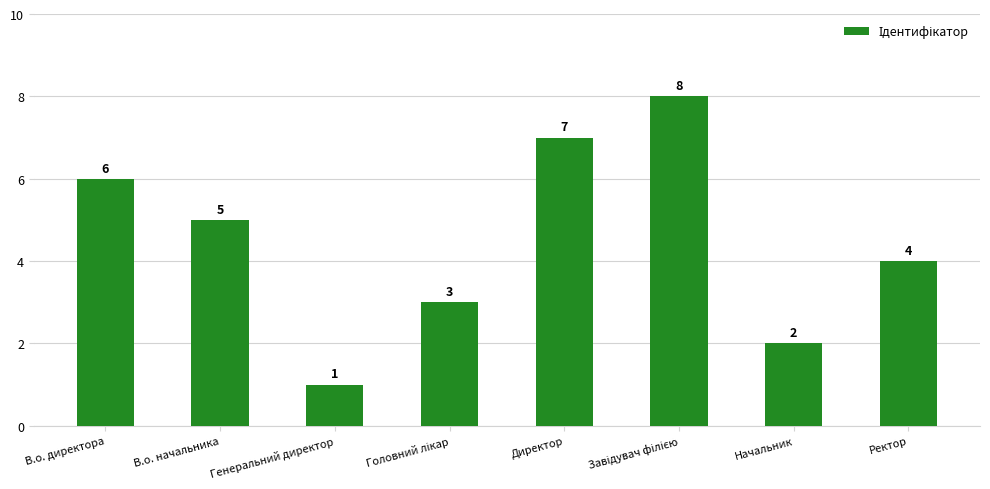

Reading left to right, list all the values displayed in this chart.

6	5	1	3	7	8	2	4